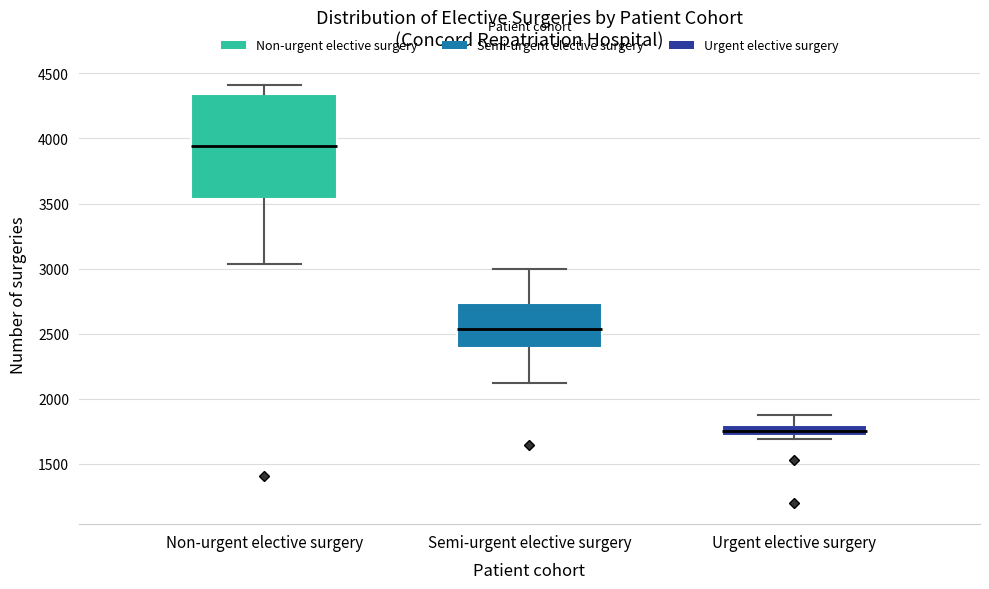

Reading left to right, transcribe this box plot: for each box, give where its median line is, the range the box spans, and where its two whiskers end, as read against the y-axis. The values are not printed on the chart, so give them approximately, as read against the axis.

Non-urgent elective surgery: median 3950, box 3550 to 4350, whiskers 3050 to 4400
Semi-urgent elective surgery: median 2550, box 2400 to 2750, whiskers 2100 to 3000
Urgent elective surgery: median 1750, box 1700 to 1800, whiskers 1700 (just below the box's lower edge) to 1900